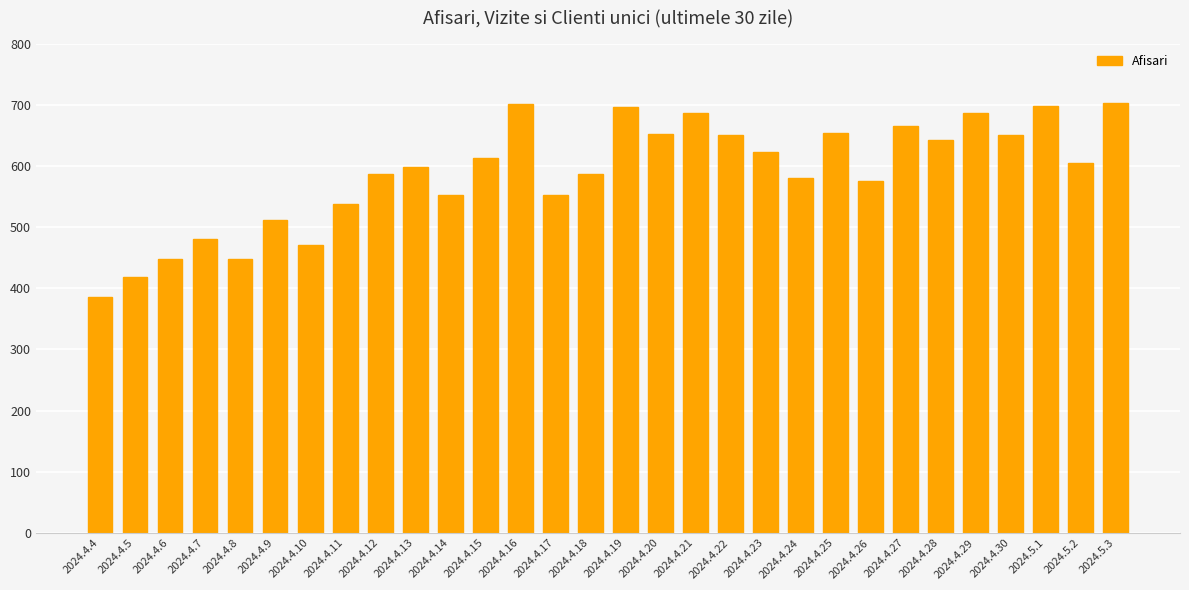

Which category has the lowest value across all series?

2024.4.4